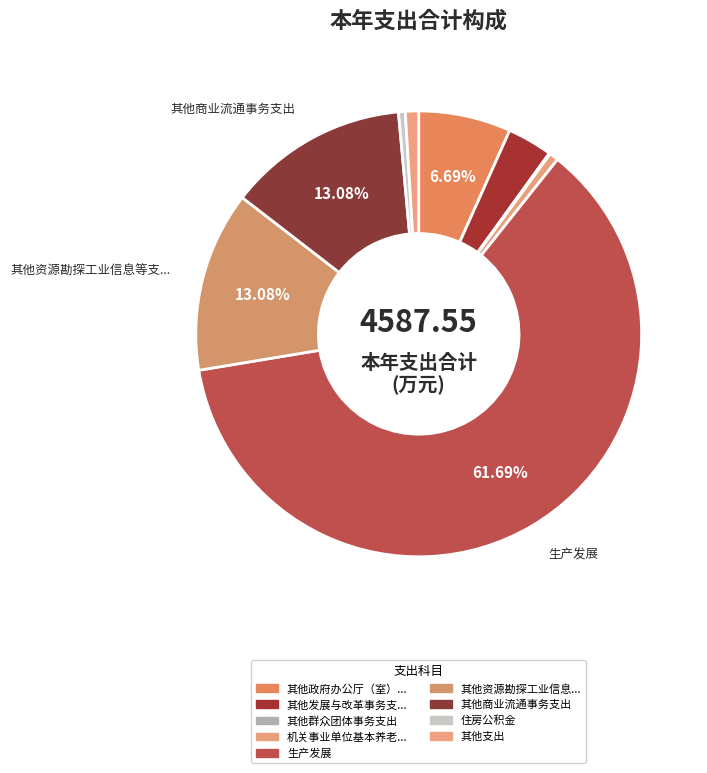

Count the number of slices in the pie.

9